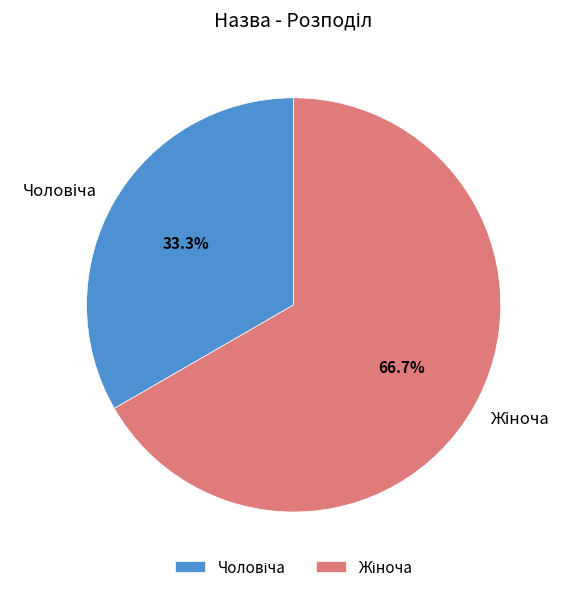

Is there a majority slice in this chart?

Yes